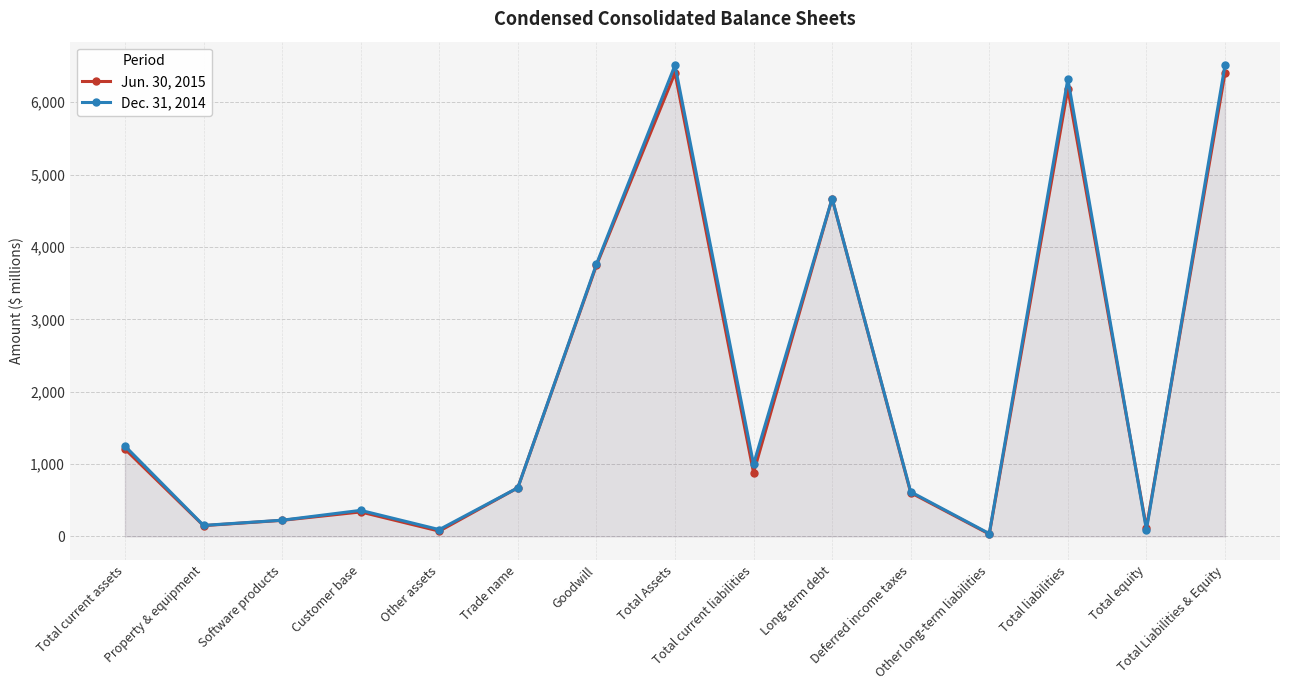

Where does the Dec. 31, 2014 series first go above 672?

Total current assets